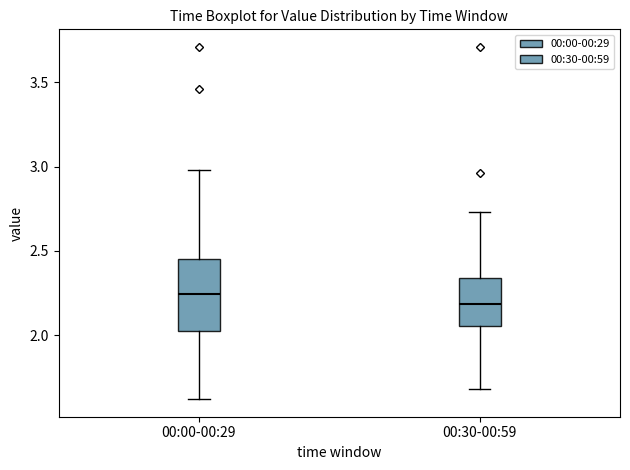

Comparing the boxes themselves (not the whiskers), which one is the tallest?

00:00-00:29